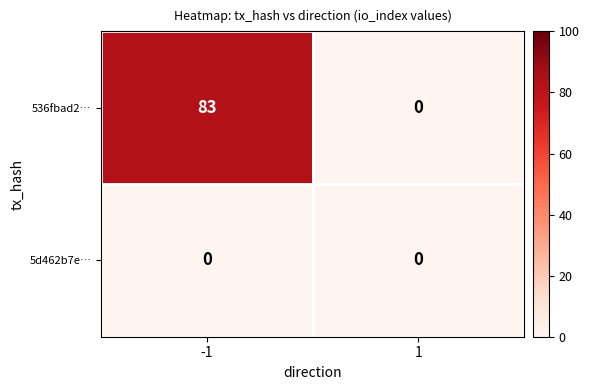

Which series changed the most between -1 and 1?

536fbad2…